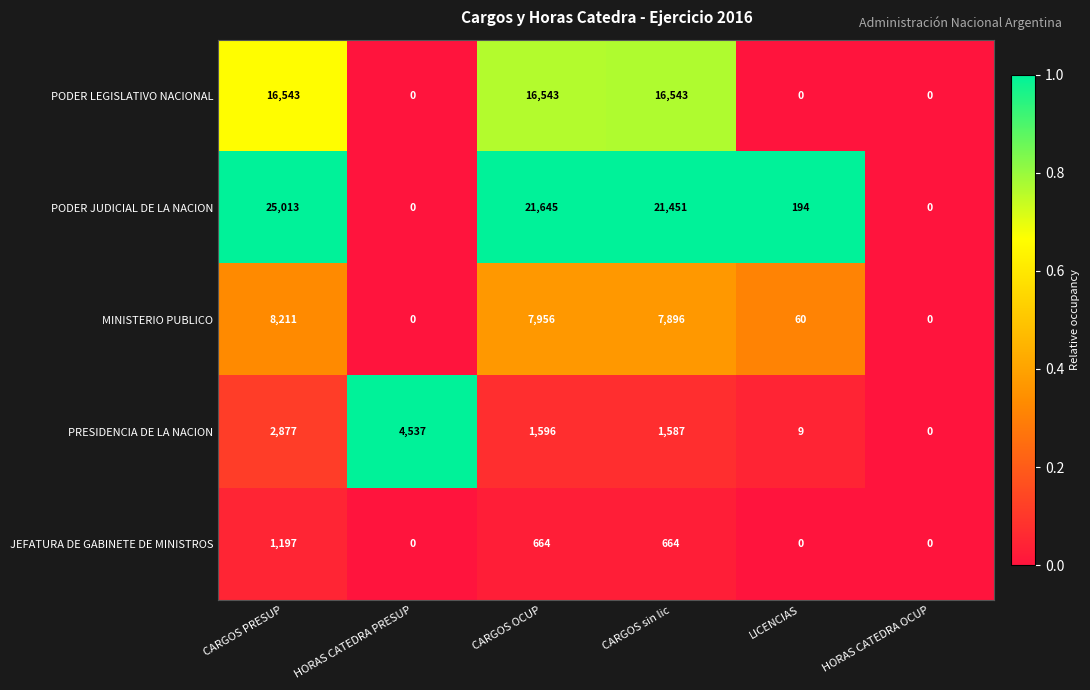

List the series in order of their peak value, highest first.

PODER JUDICIAL DE LA NACION, PODER LEGISLATIVO NACIONAL, MINISTERIO PUBLICO, PRESIDENCIA DE LA NACION, JEFATURA DE GABINETE DE MINISTROS